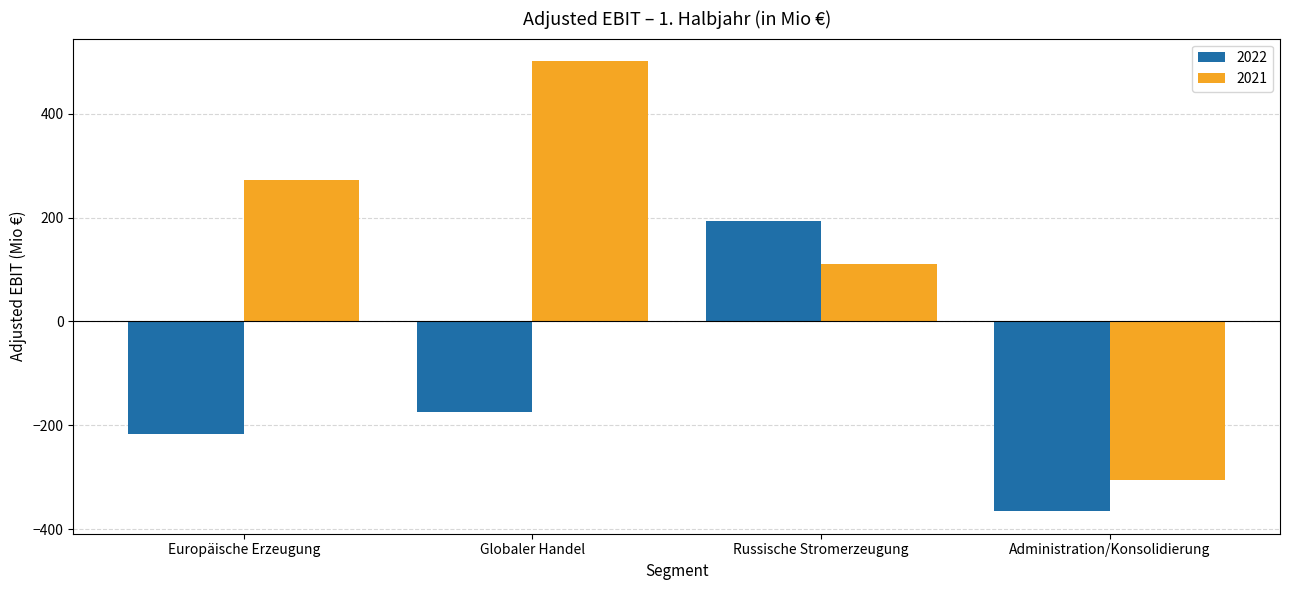

Reading left to right, extract all data points from this chart.

2022: Europäische Erzeugung=-217	Globaler Handel=-174	Russische Stromerzeugung=193	Administration/Konsolidierung=-365
2021: Europäische Erzeugung=272	Globaler Handel=501	Russische Stromerzeugung=111	Administration/Konsolidierung=-304